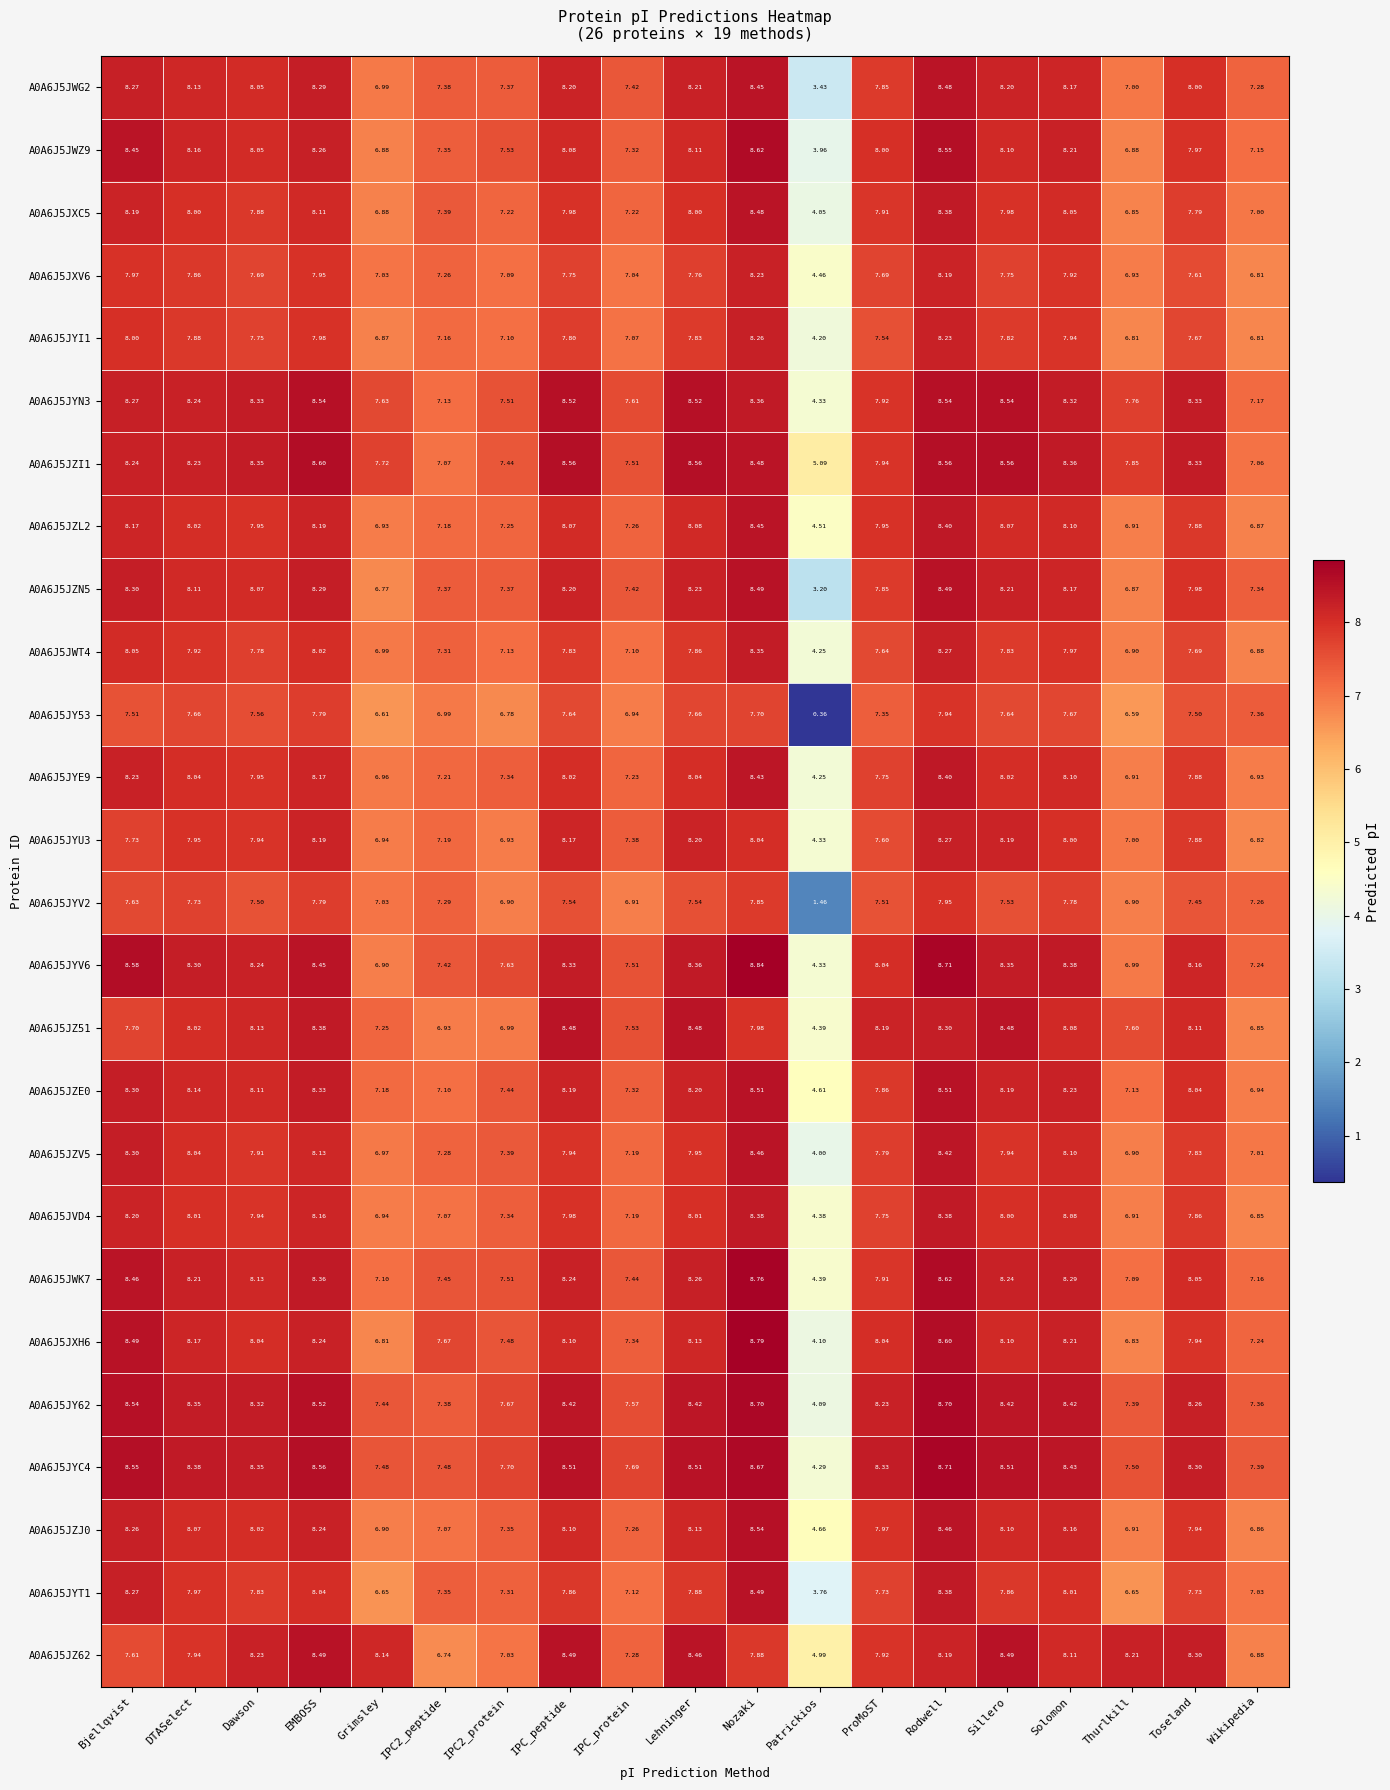

At which category is the sum across all series the highest?

Rodwell